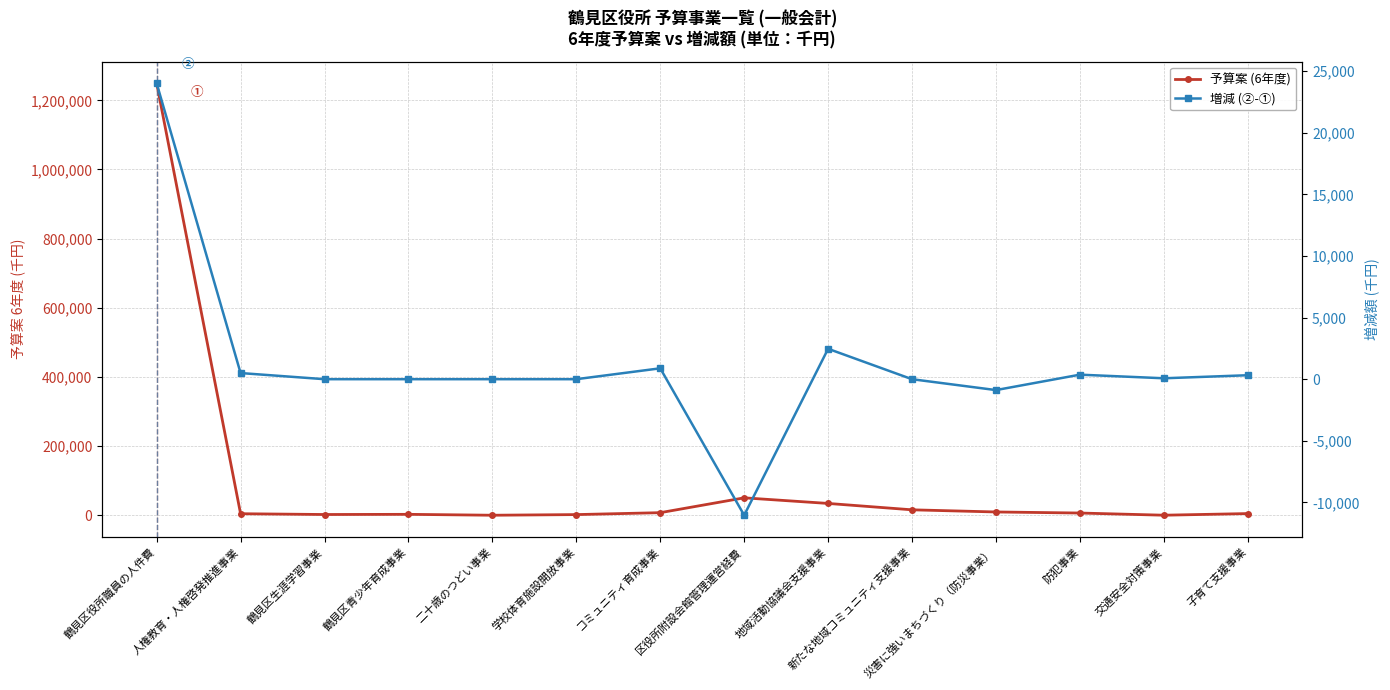

What is the difference between the highest and lowest values at 鶴見区生涯学習事業?

2638